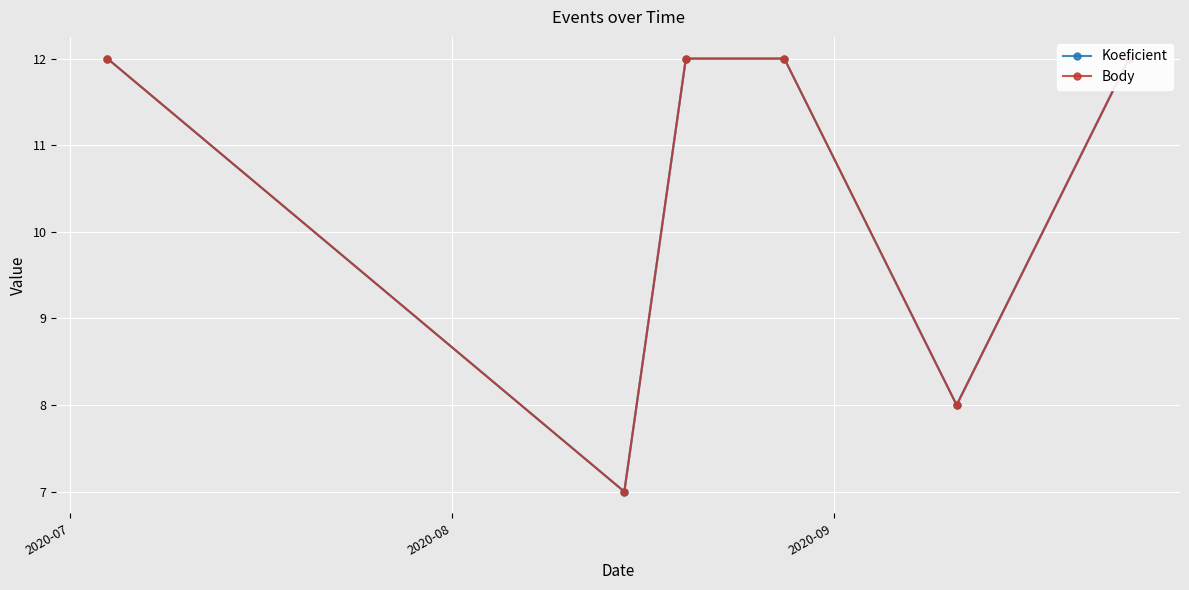

What is the average value of the Body series?

10